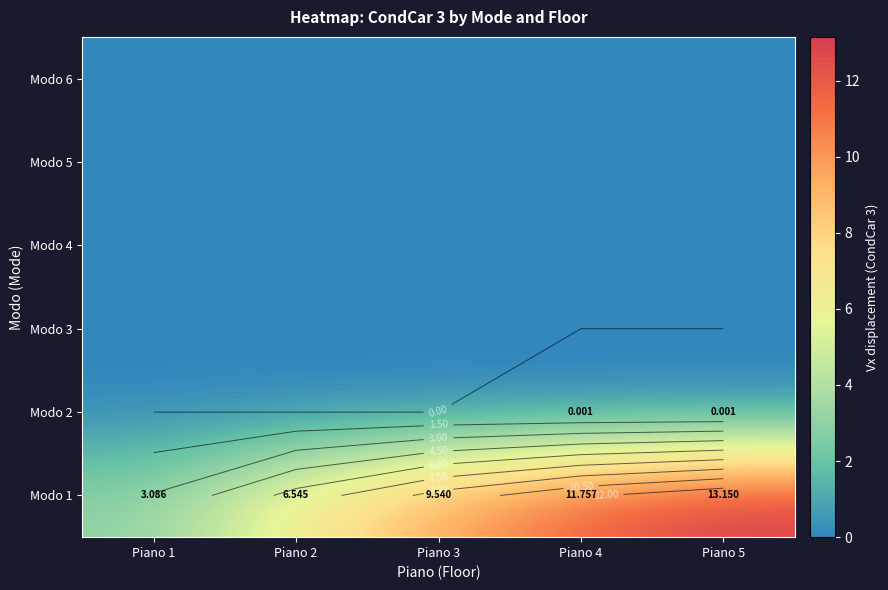

List the series in order of their peak value, highest first.

Modo 1, Modo 2, Modo 3, Modo 4, Modo 5, Modo 6